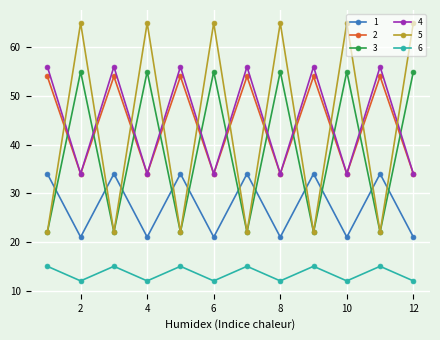

Count the 4 values in the range 34 to 56.

12